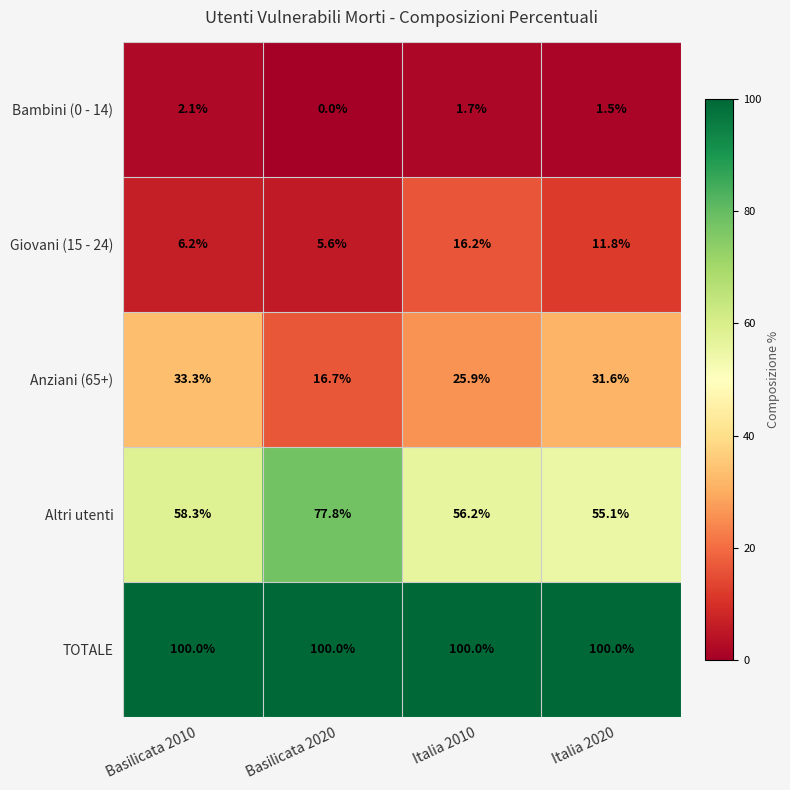

Rank the series at Basilicata 2020 from highest to lowest value.

TOTALE, Altri utenti, Anziani (65+), Giovani (15 - 24), Bambini (0 - 14)